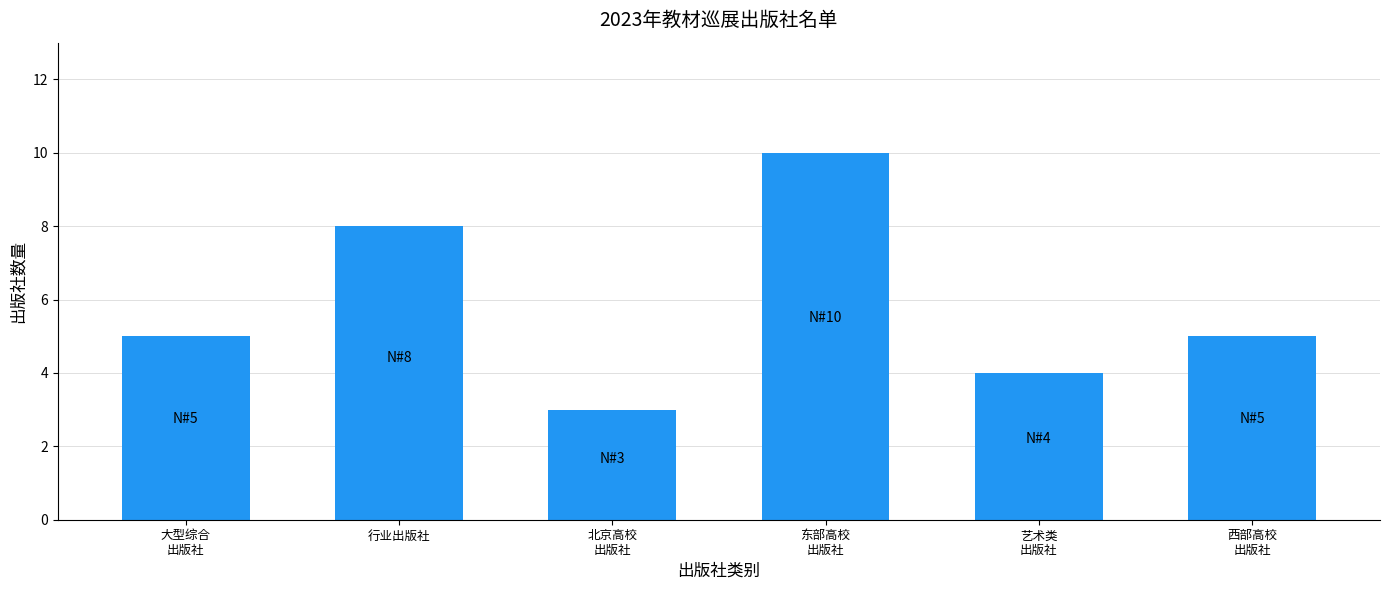

What is the maximum value shown in the chart?

10